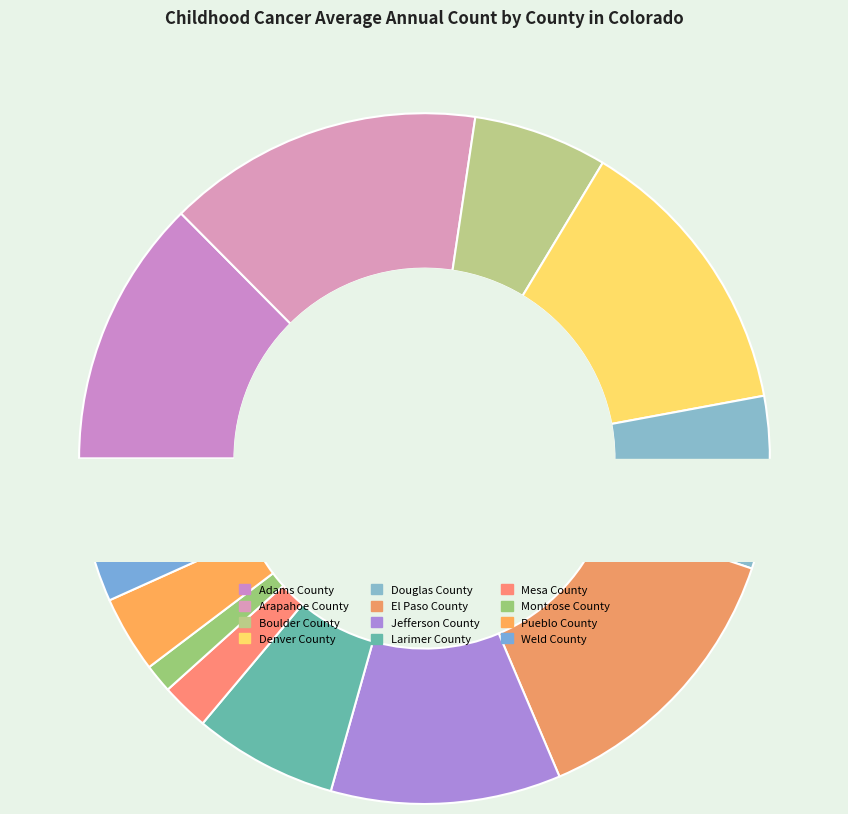

Which slice is the largest?

Arapahoe County